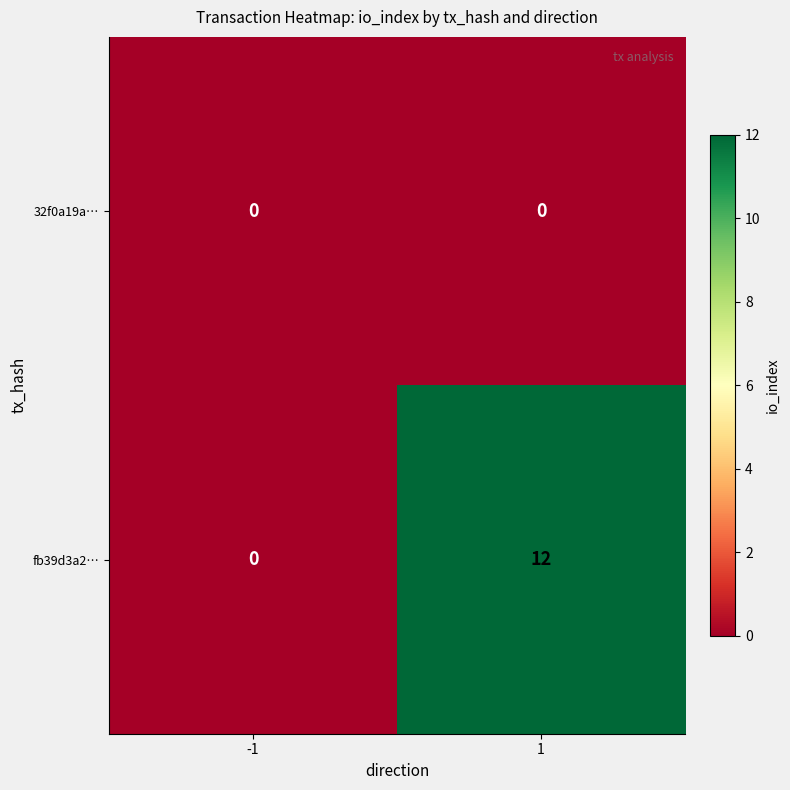

At 1, list the series in order from smallest to largest.

32f0a19a…, fb39d3a2…